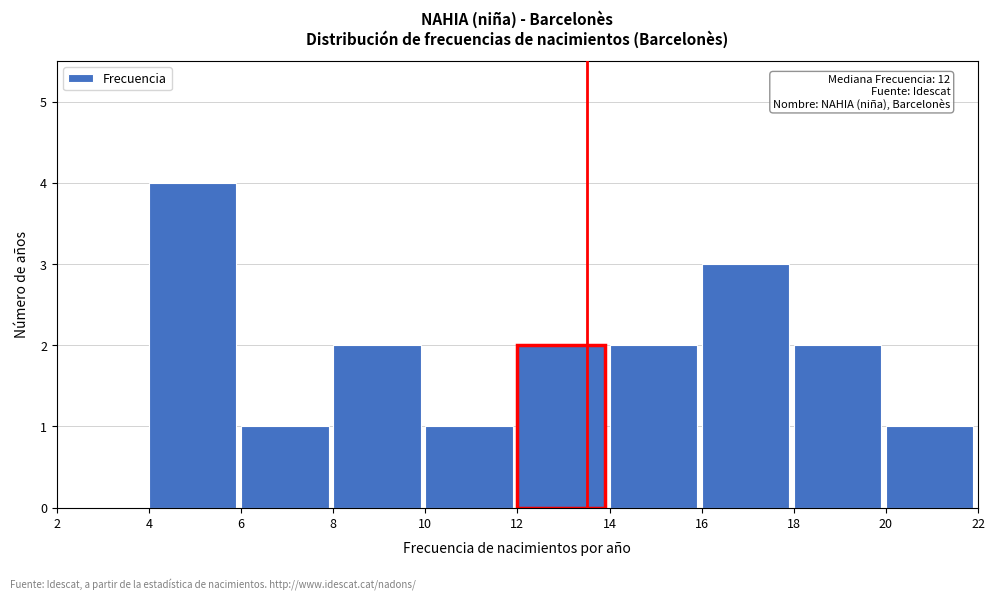

Over which range of the x-axis is the bar tallest?

4 to 6